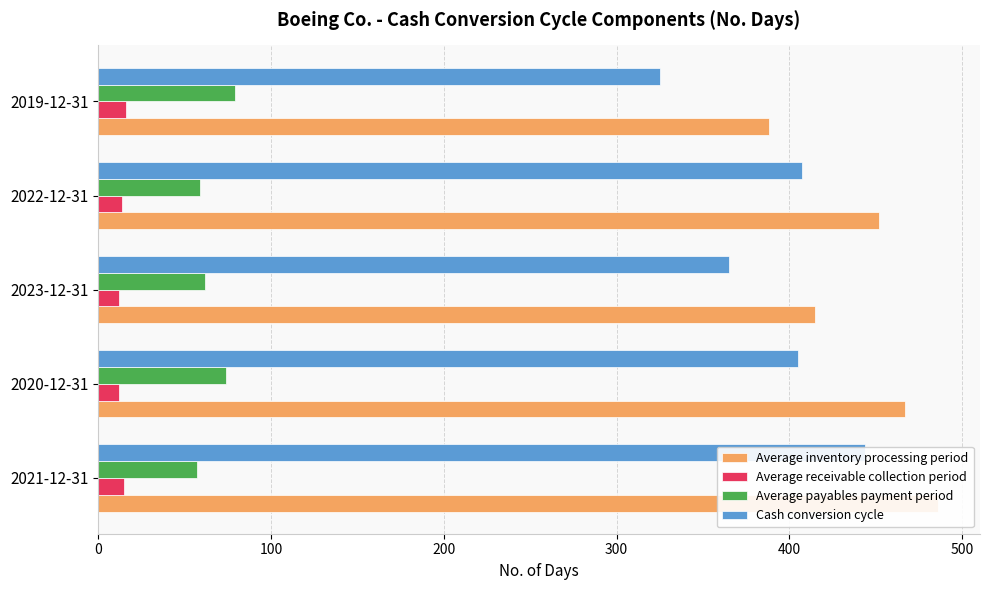

True or false: Average receivable collection period has a value of 15 at 2021-12-31.

True